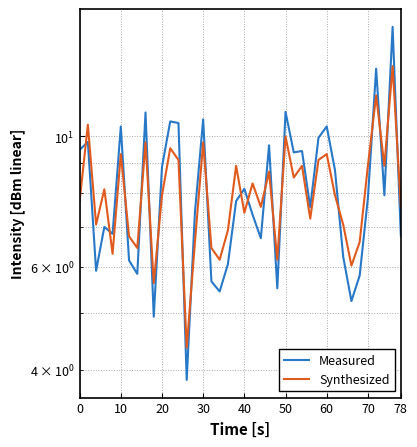

How many data points does each series have?

40